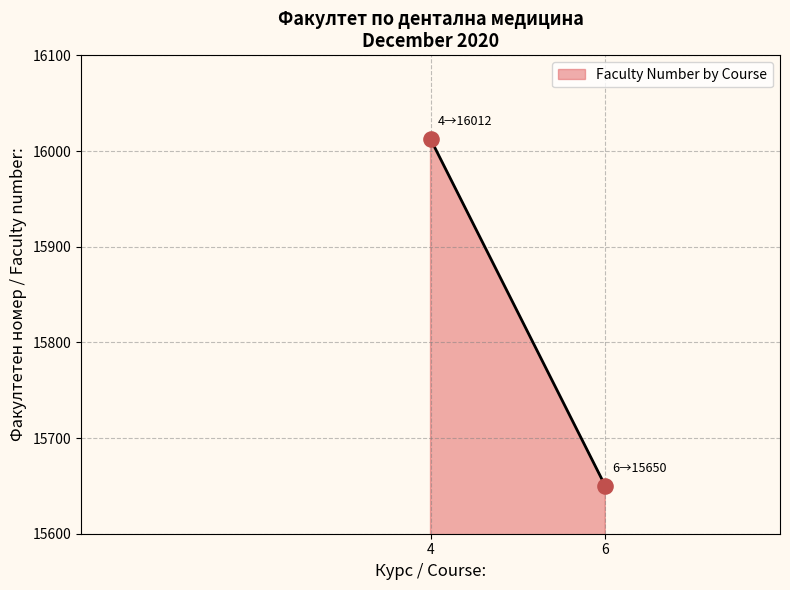

What is the range of Y values (max minus min)?

362.5